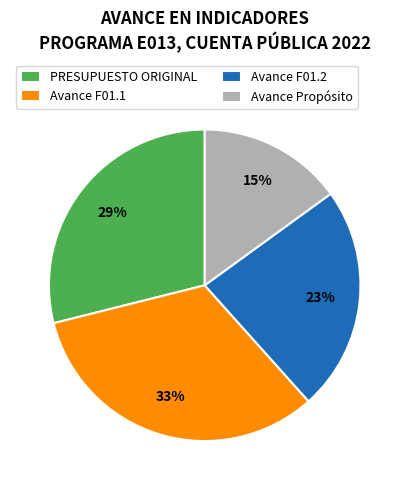

Rank the categories by value from highest to lowest.

Avance F01.1, PRESUPUESTO ORIGINAL, Avance F01.2, Avance Propósito